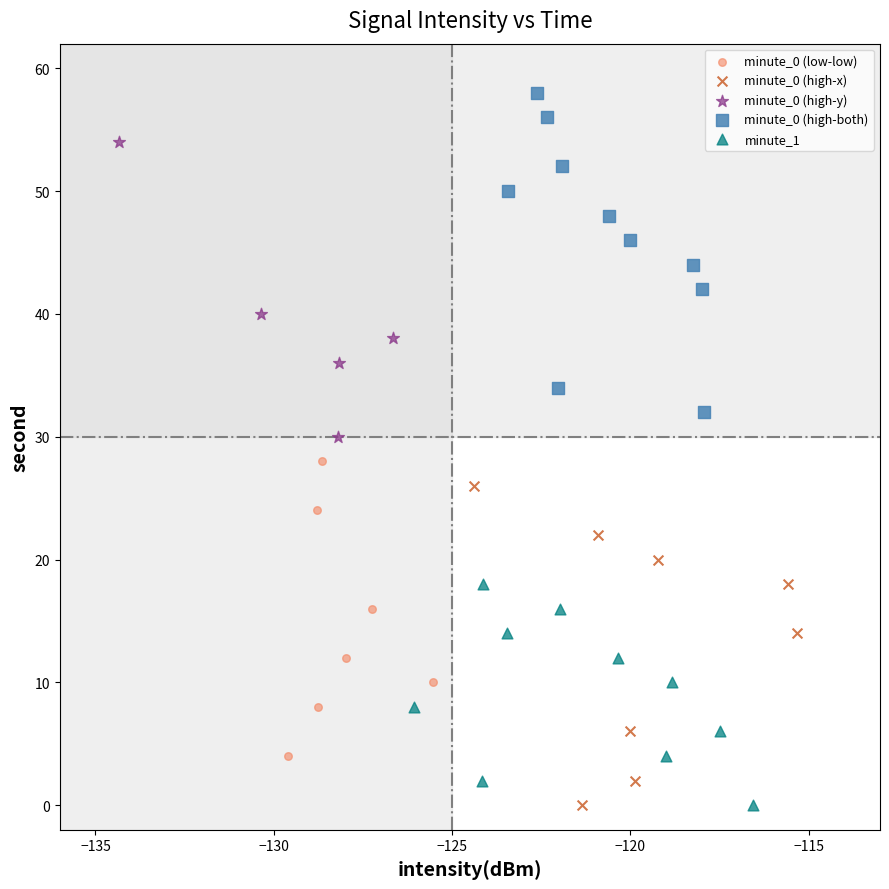

Which series contains the highest Y value?

minute_0 (high-both)